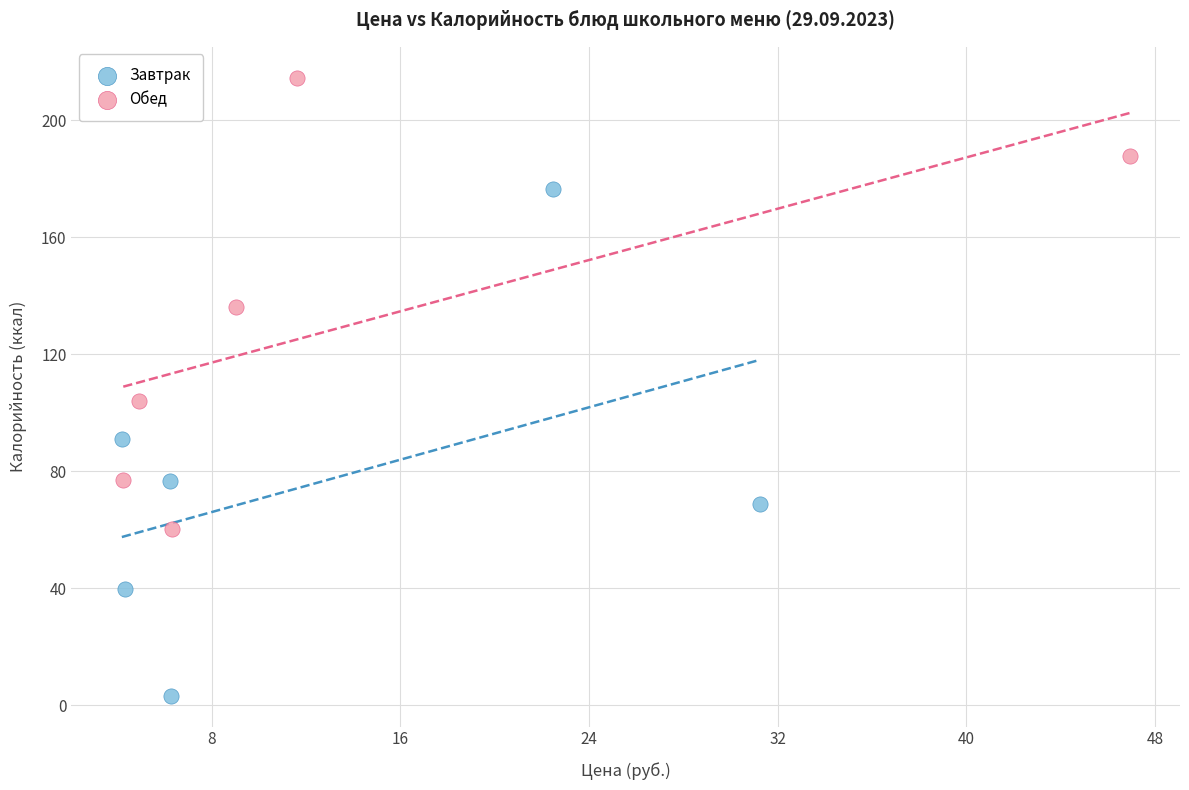

Which series reaches the maximum Y coordinate?

Обед